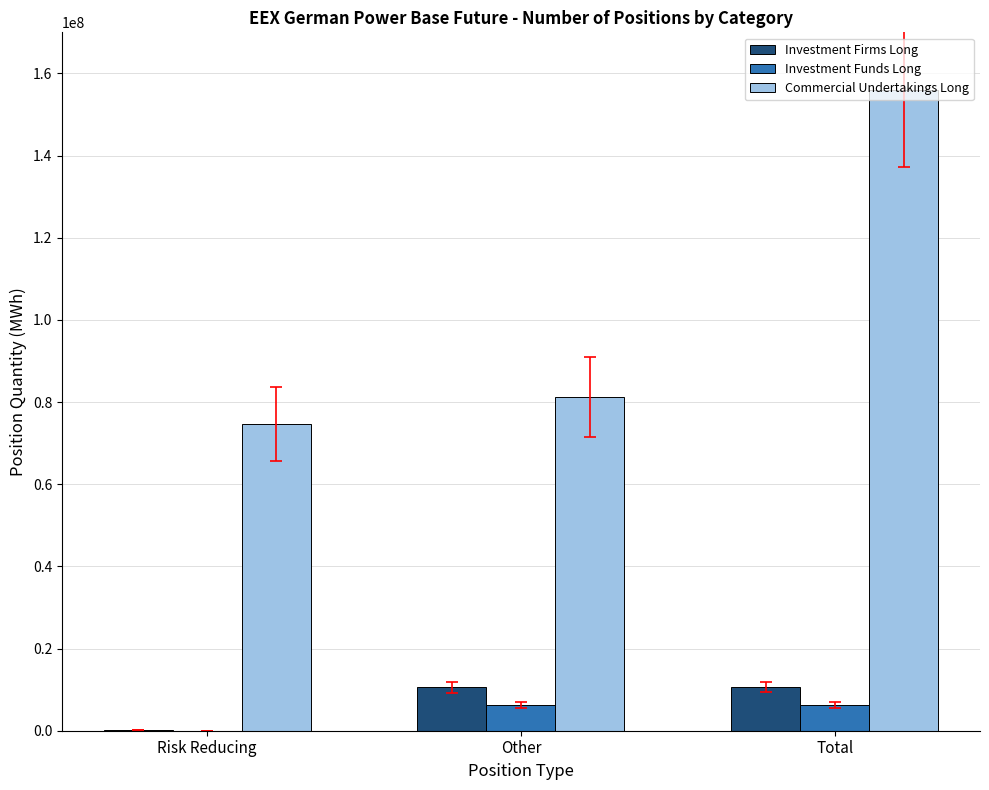

Between Risk Reducing and Total, which series saw the biggest shift?

Commercial Undertakings Long